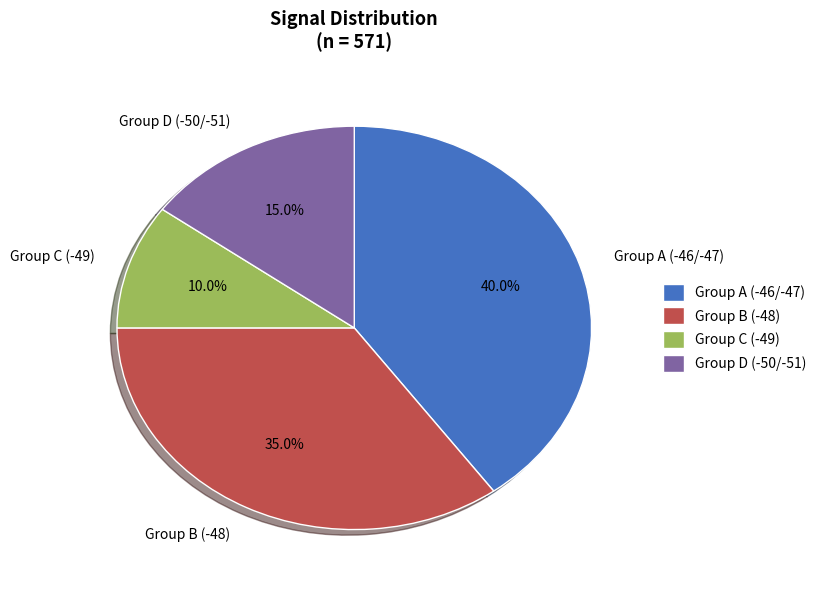

What percentage is NOT represented by Group B (-48)?

65.0%